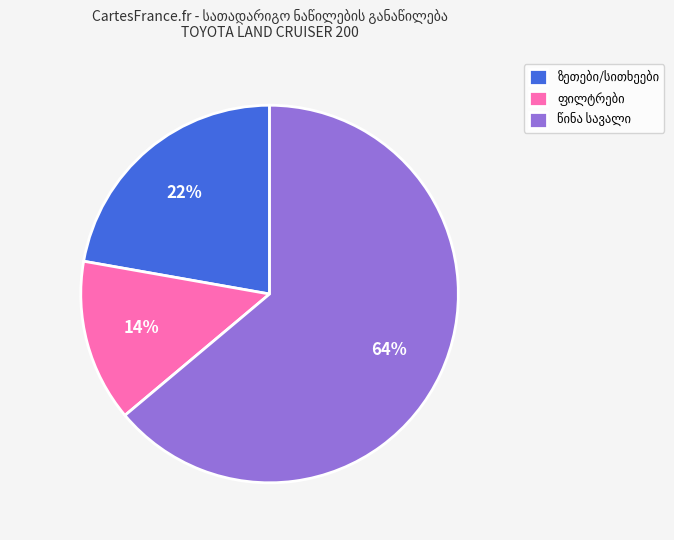

Count the number of slices in the pie.

3